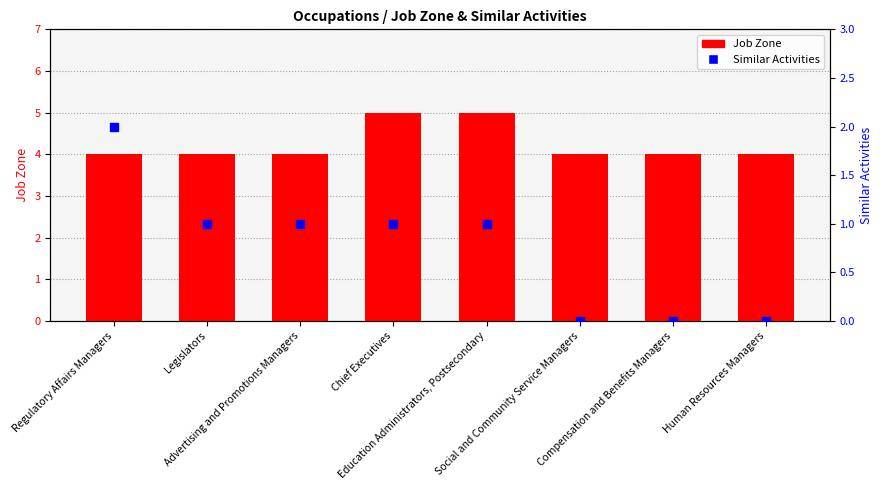

At which category is the sum across all series the highest?

Regulatory Affairs Managers